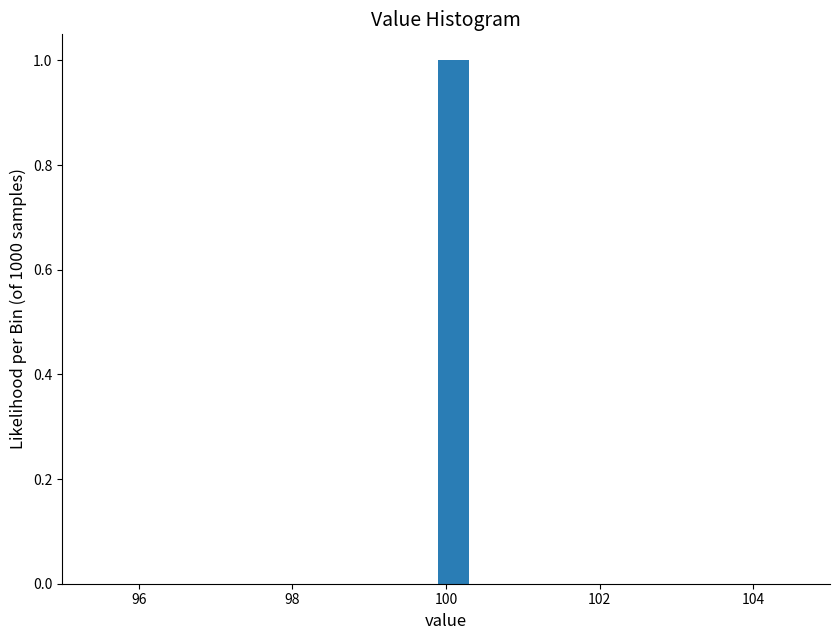

Around what value on the x-axis is the tallest bar? Give the approximate position of its centre, as read against the axis.

100.2